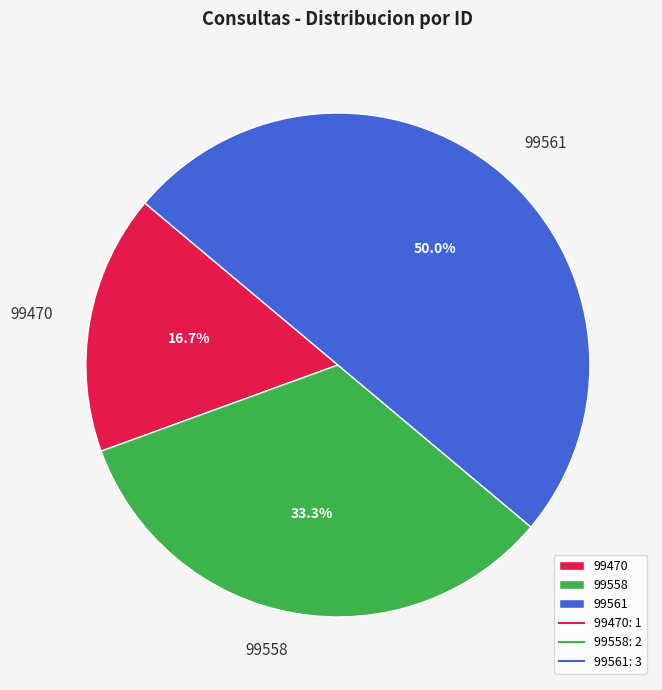

Which slice is the smallest?

99470